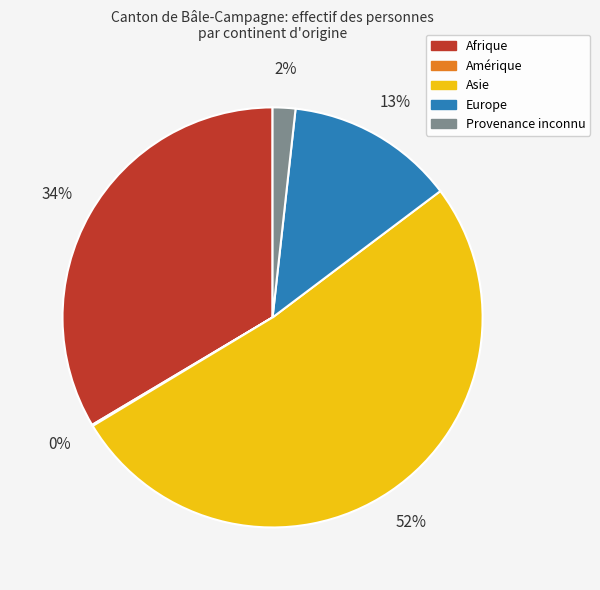

What is the largest slice in the pie chart?

Asie